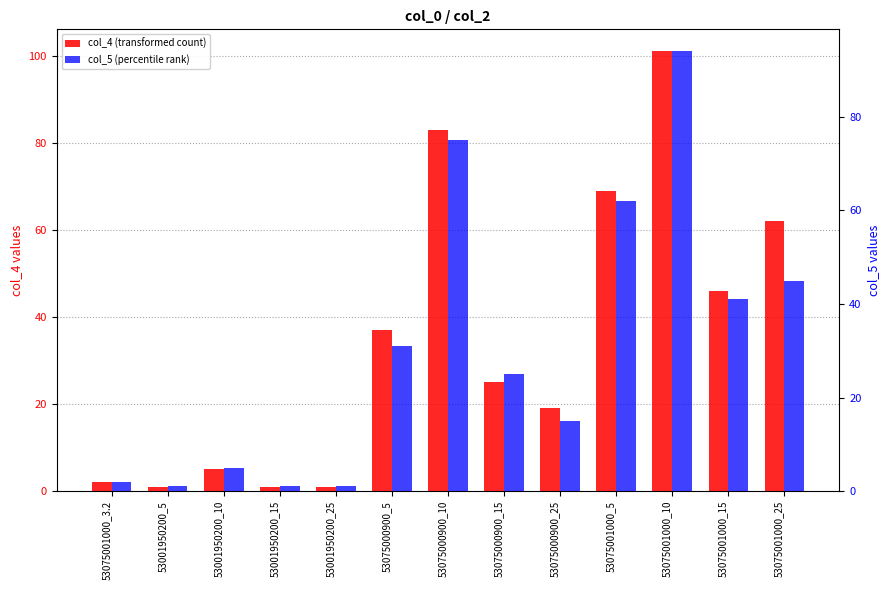

What is the difference between the highest and lowest values at 53075001000_25?

17